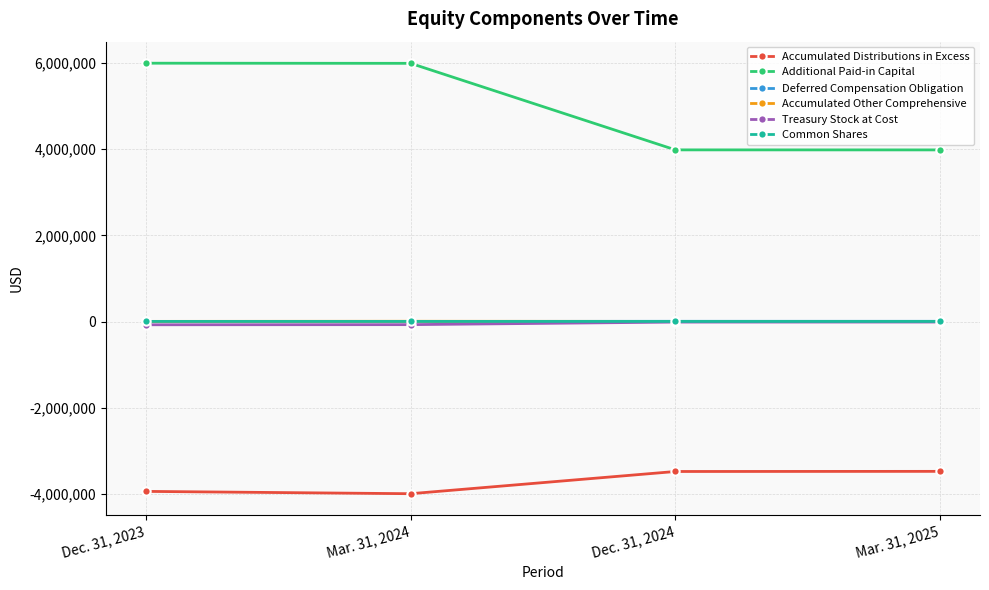

True or false: Additional Paid-in Capital has more than 2 points higher than both neighbors.

False